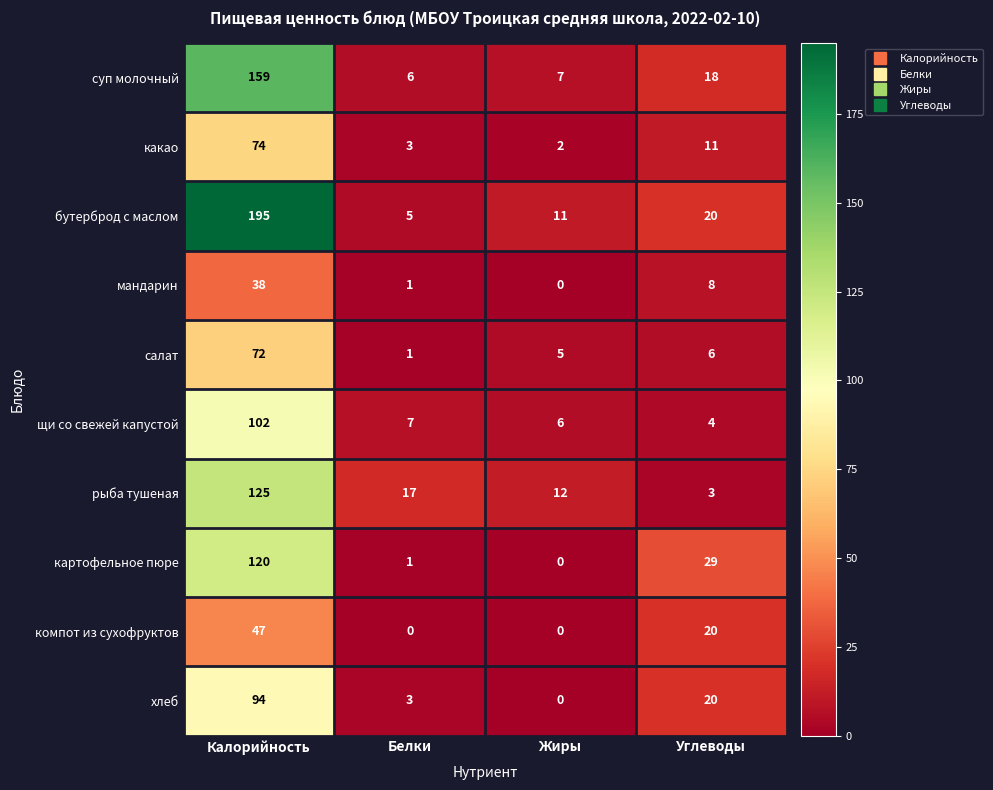

How many data points in суп молочный are less than 18?

2